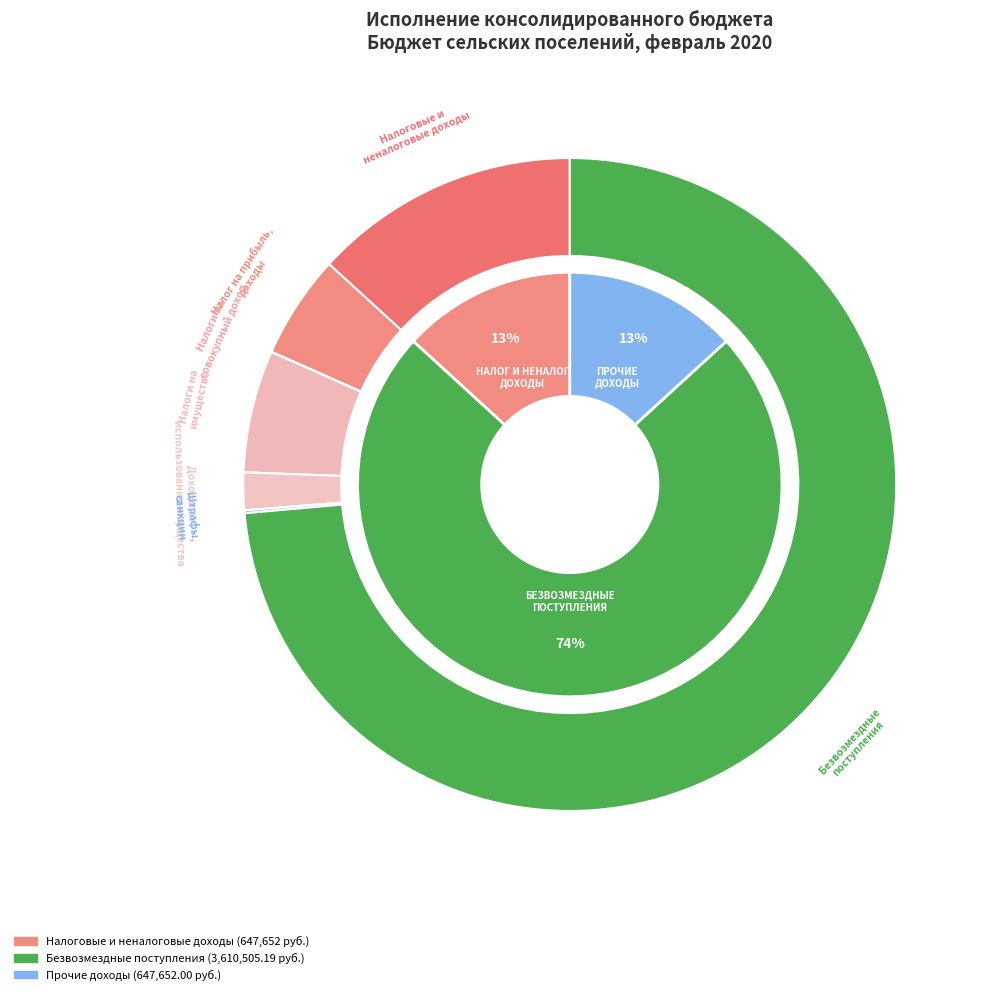

Combined, what portion of the pie is НАЛОГИ НА ПРИБЫЛЬ, ДОХОДЫ and НАЛОГИ НА ИМУЩЕСТВО?

11.2%